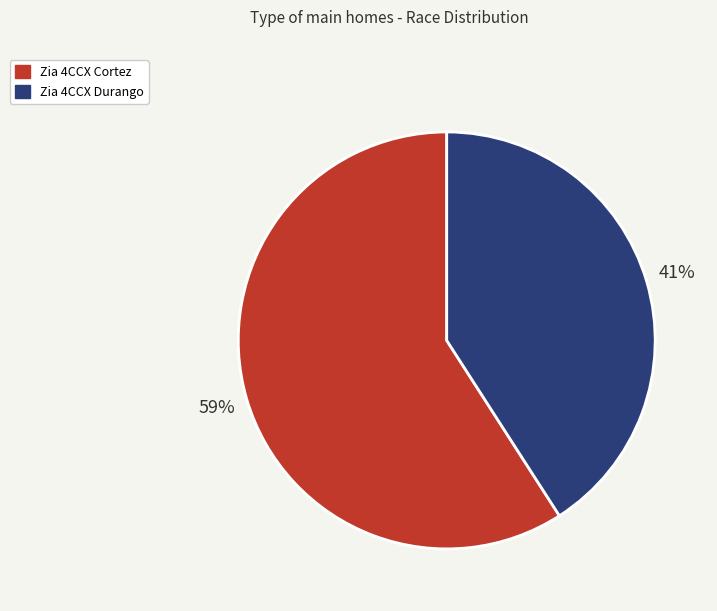

The Zia 4CCX Cortez slice represents 50% of the pie. True or false?

False